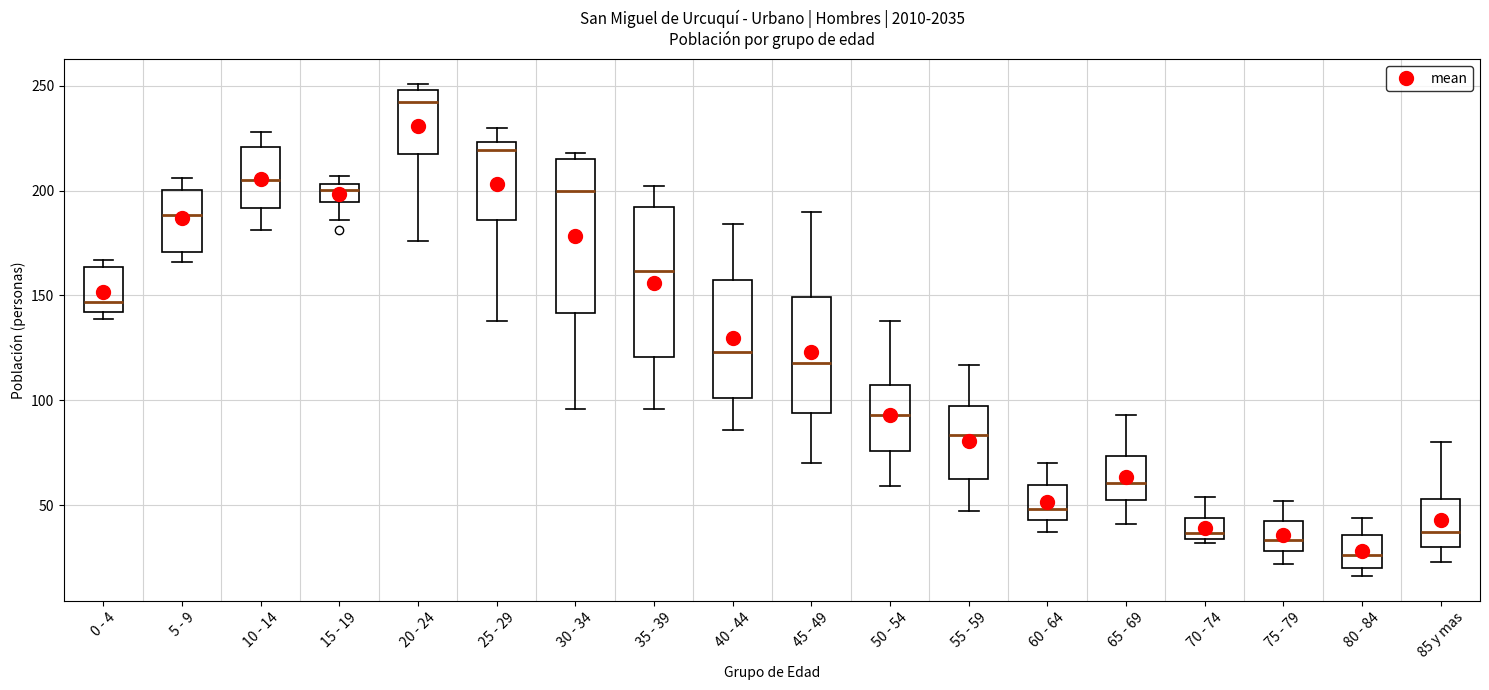

Which box's median line is the highest?

20 - 24